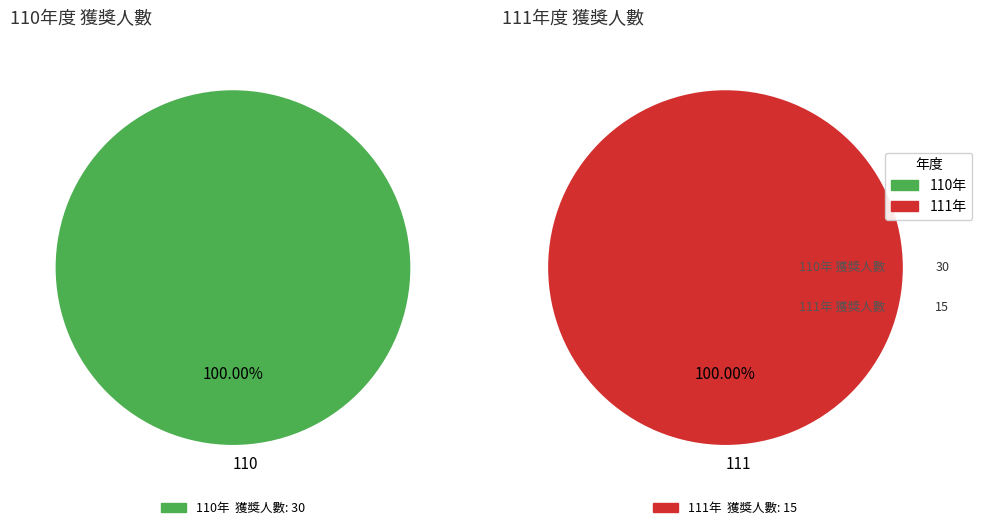

Does any single category account for the majority?

Yes